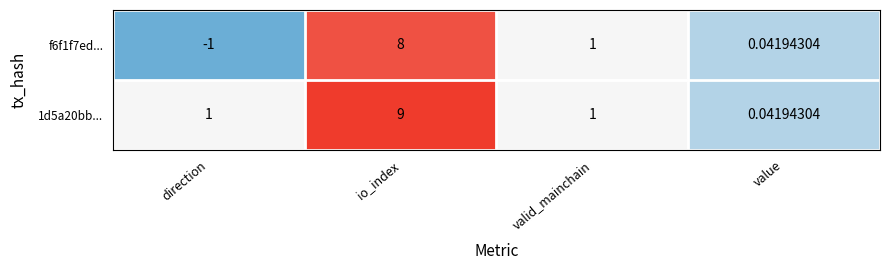

At which category is the sum across all series the highest?

io_index